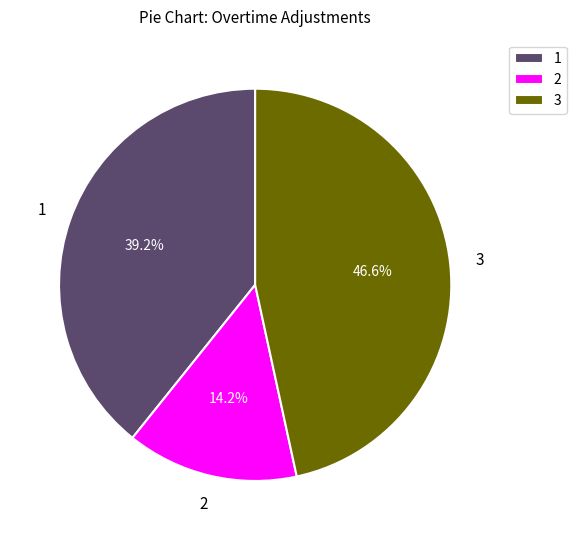

Do 3 and 1 together represent more than half of the pie?

Yes